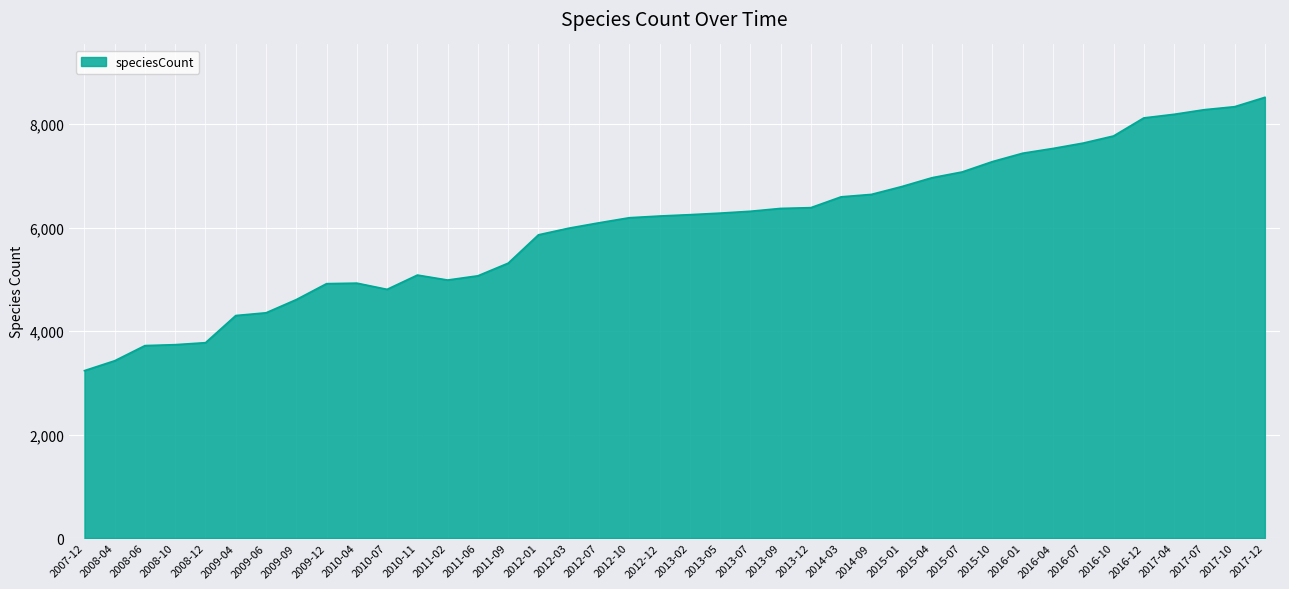

What is the difference between the second highest and second lowest values?

4910